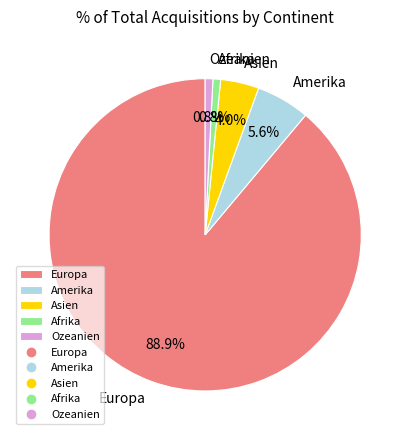

Which category has the biggest portion of the pie?

Europa